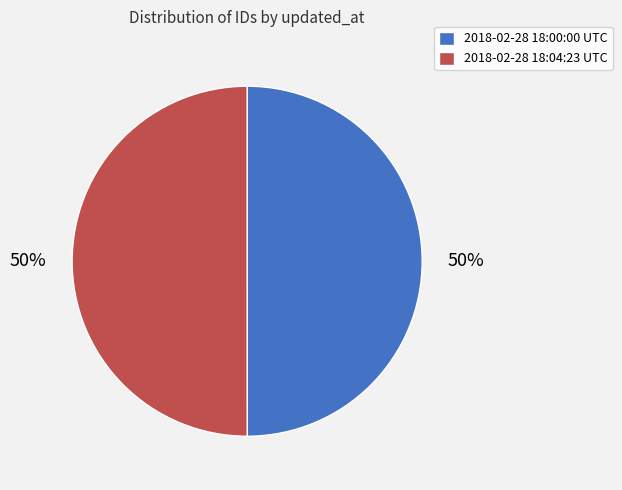

Combined, do 2018-02-28 18:04:23 UTC and 2018-02-28 18:00:00 UTC account for over 50%?

Yes